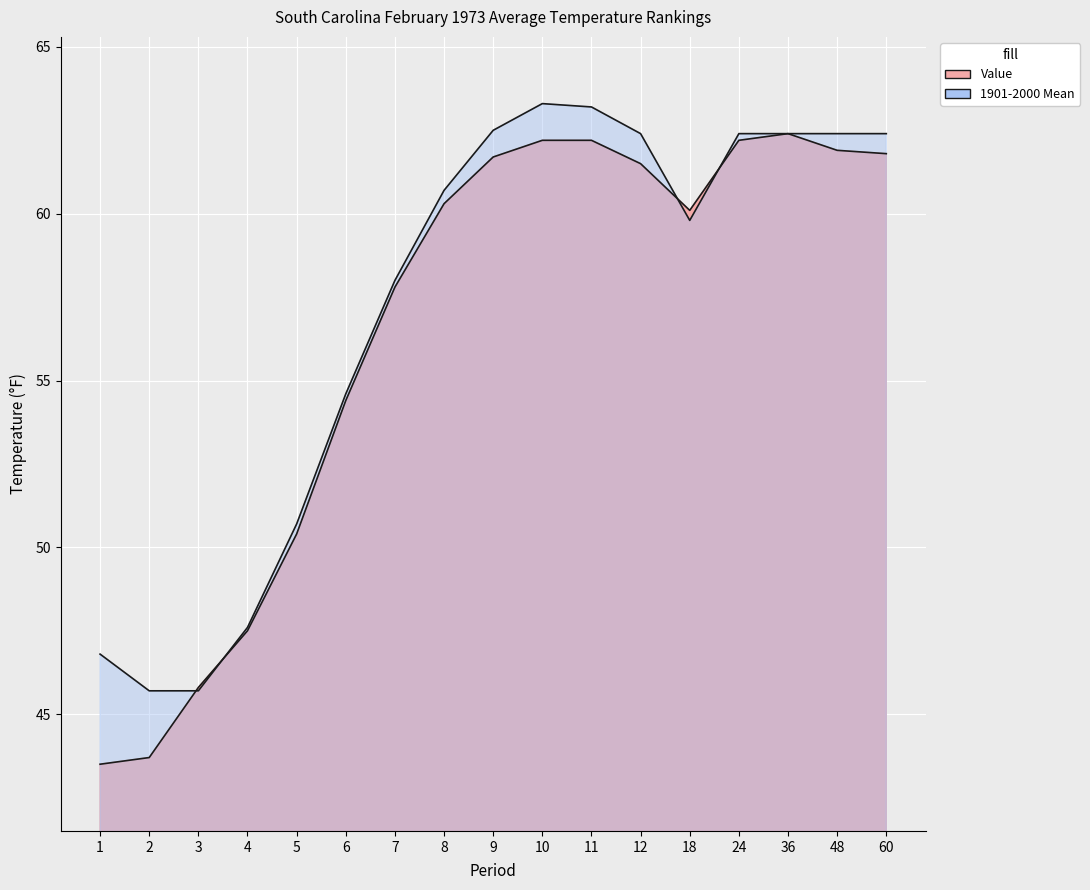

What are all the series names shown in the legend?

Value, 1901-2000 Mean